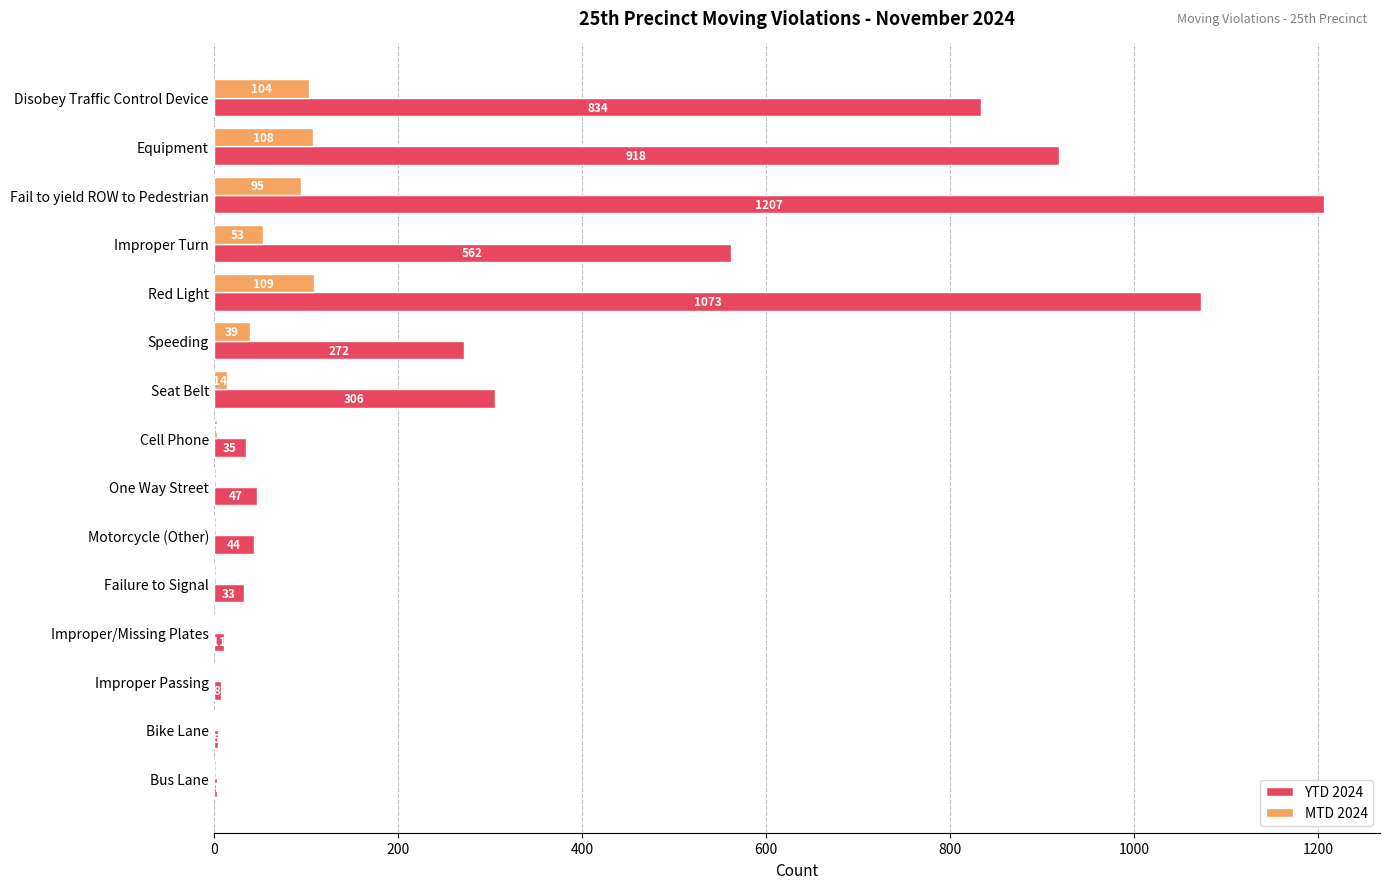

What is the total value across all series at Improper/Missing Plates?

12